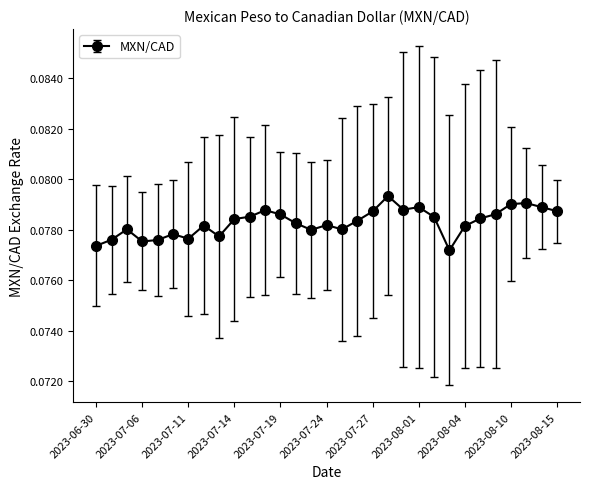

True or false: there are more than 0 points higher than both neighbors.

True